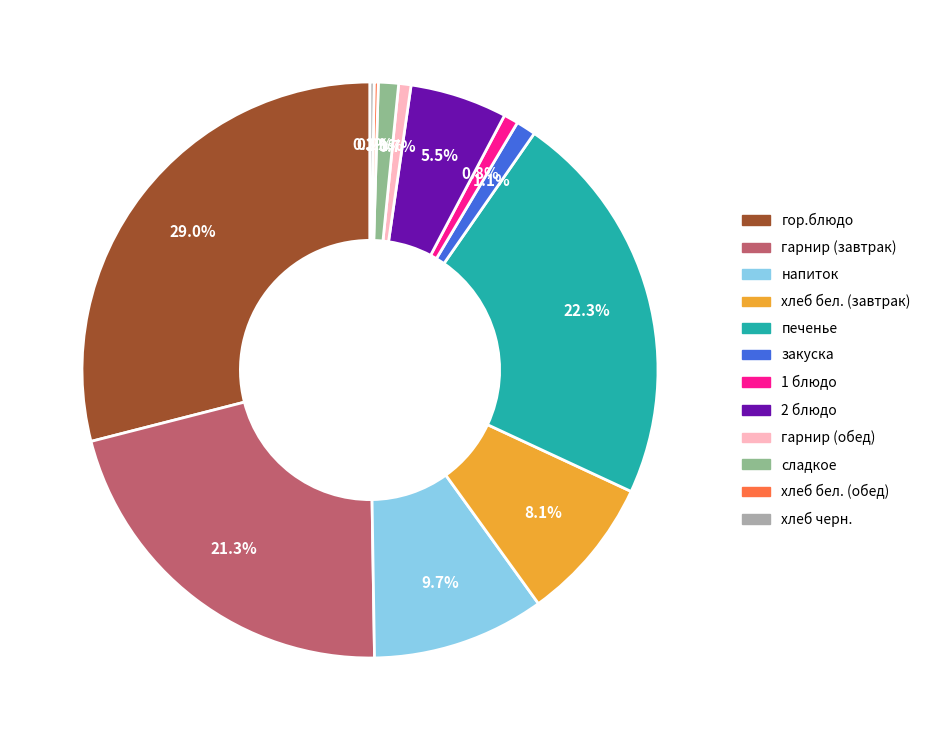

To the nearest percent, what is the average slice percentage?

8%